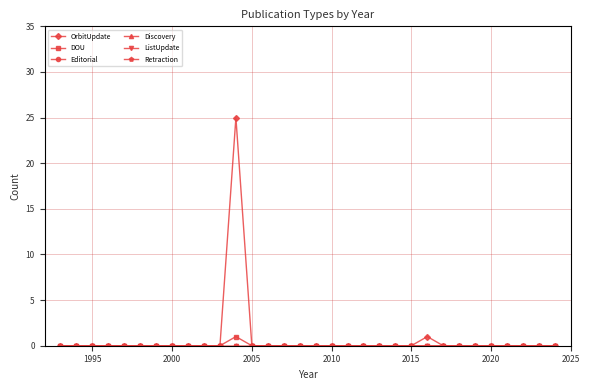

True or false: ListUpdate and Discovery intersect in this chart.

False